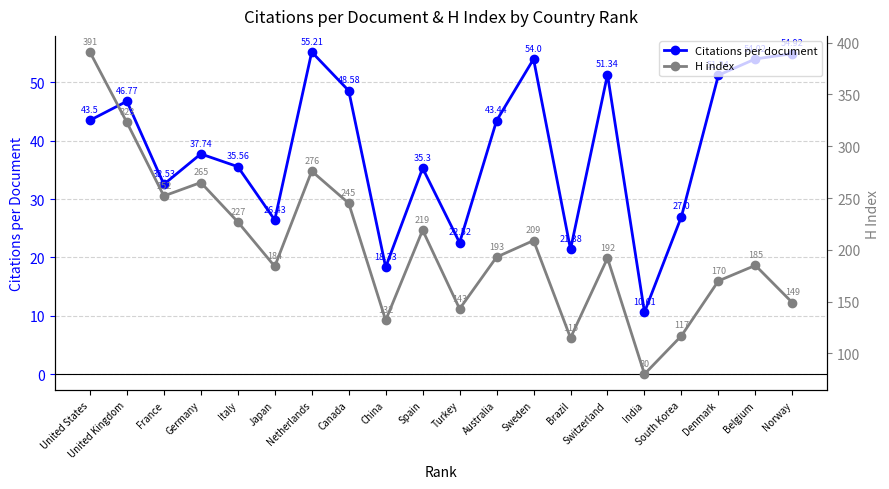

Which series has the largest range (max minus min)?

H index